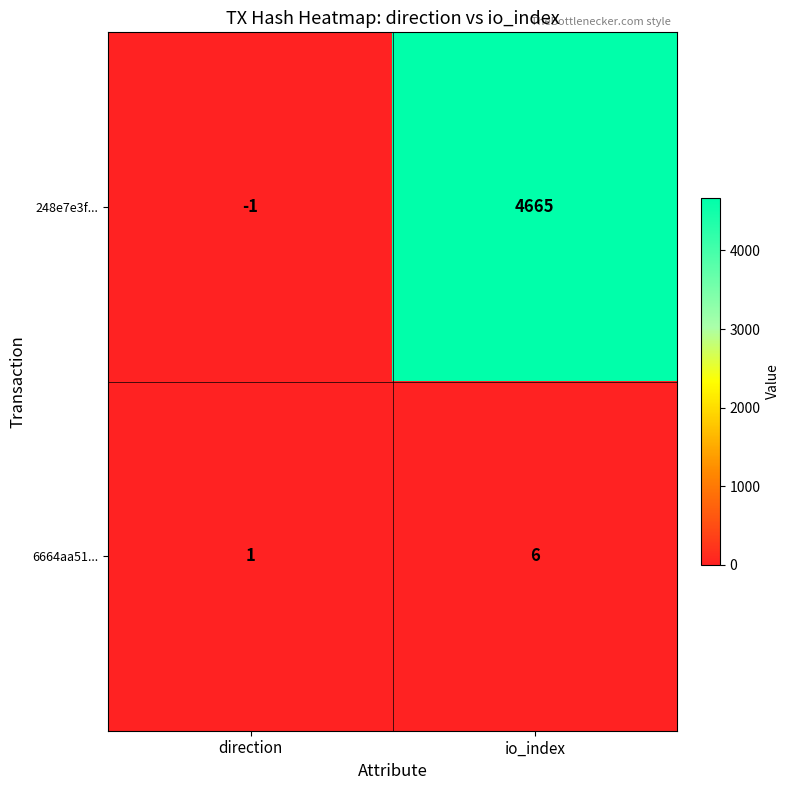

Reading right to left, what are all the values shown in this chart?

248e7e3f...: 4665	-1
6664aa51...: 6	1